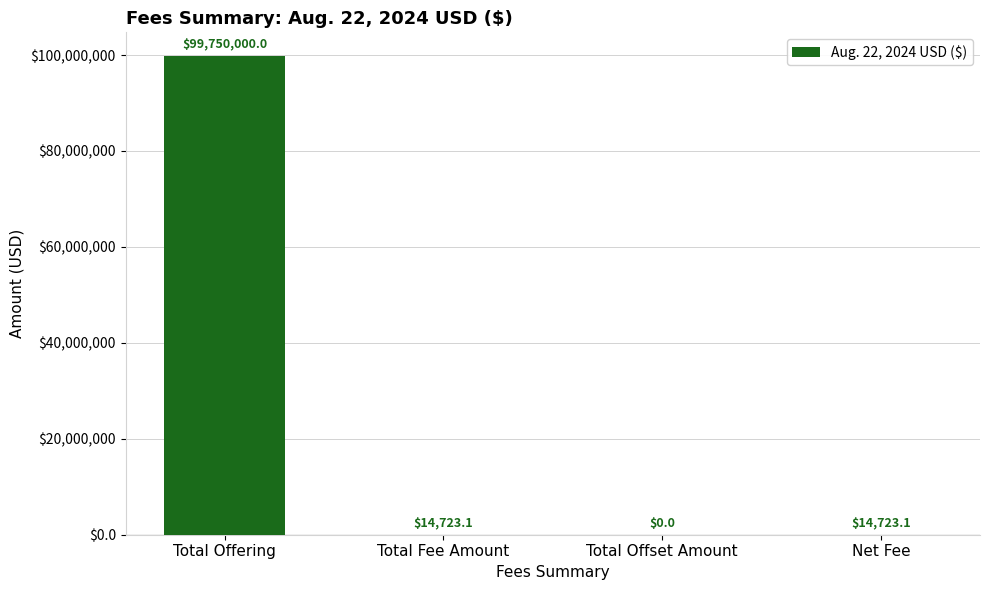

Reading right to left, transcribe all the data shown in this chart.

Net Fee=14723.1	Total Offset Amount=0.0	Total Fee Amount=14723.1	Total Offering=99750000.0